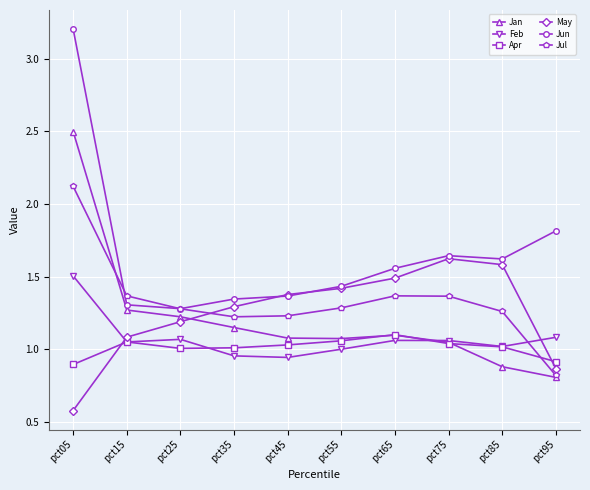

How many values in the May series exceed 1?

8